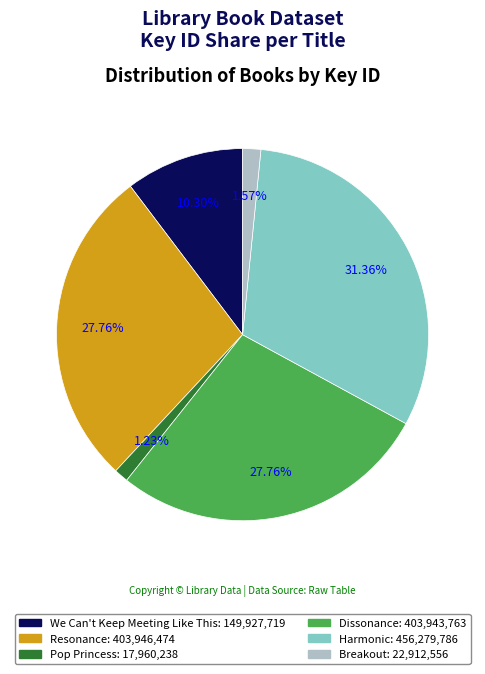

What is the ratio of the value at Dissonance to the value at We Can't Keep Meeting Like This?

2.7